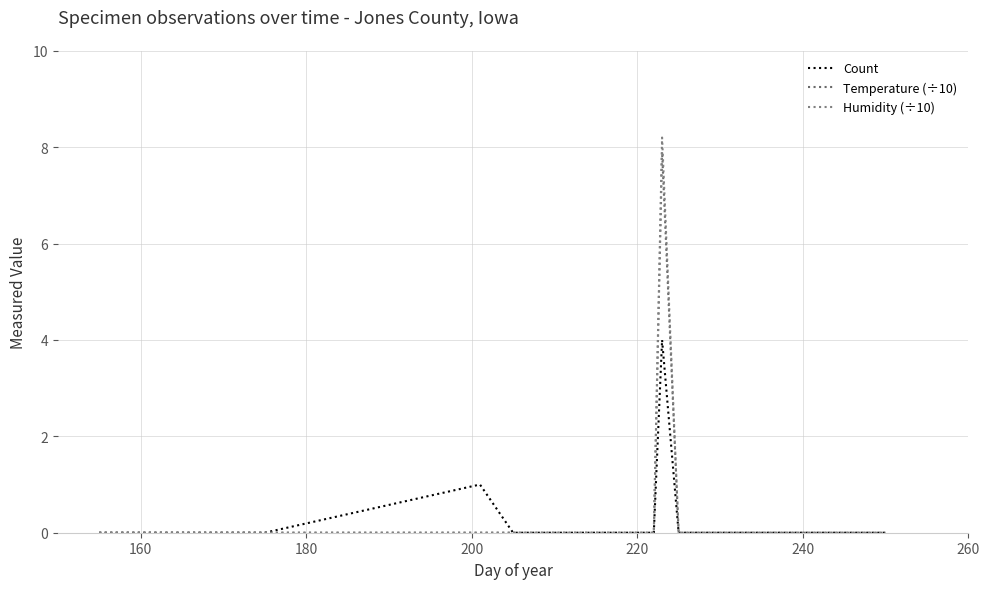

Count the Humidity (÷10) values in the range 0 to 1.

19